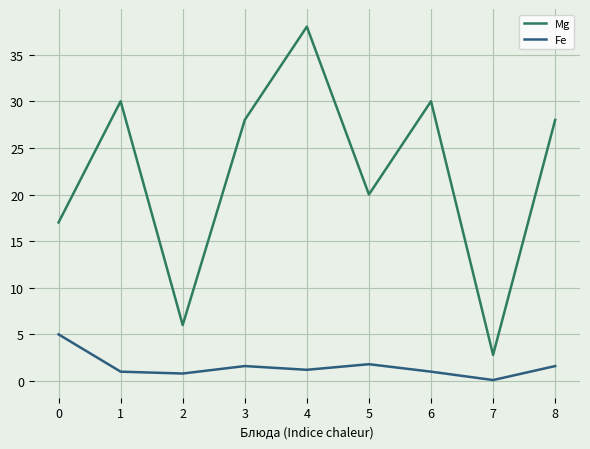

Does the chart have visible grid lines?

Yes